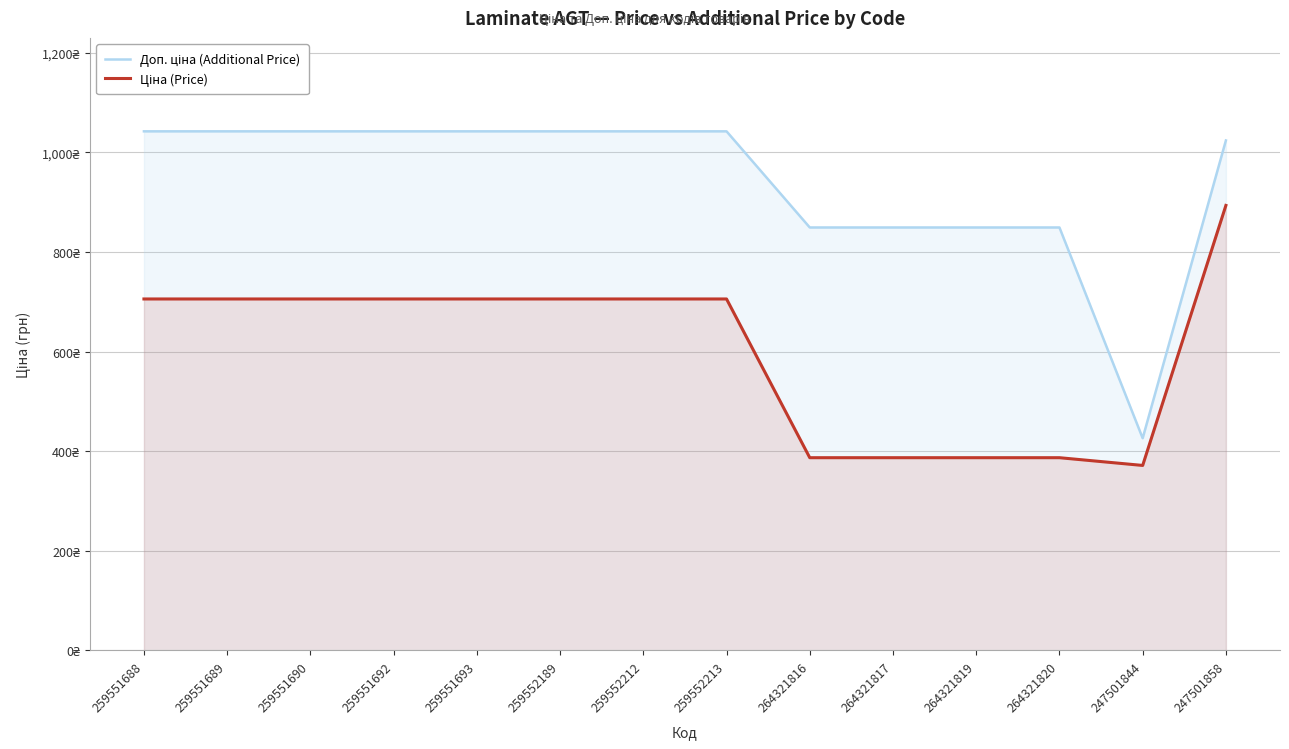

What is the label of the 3rd point from the left?

259551690